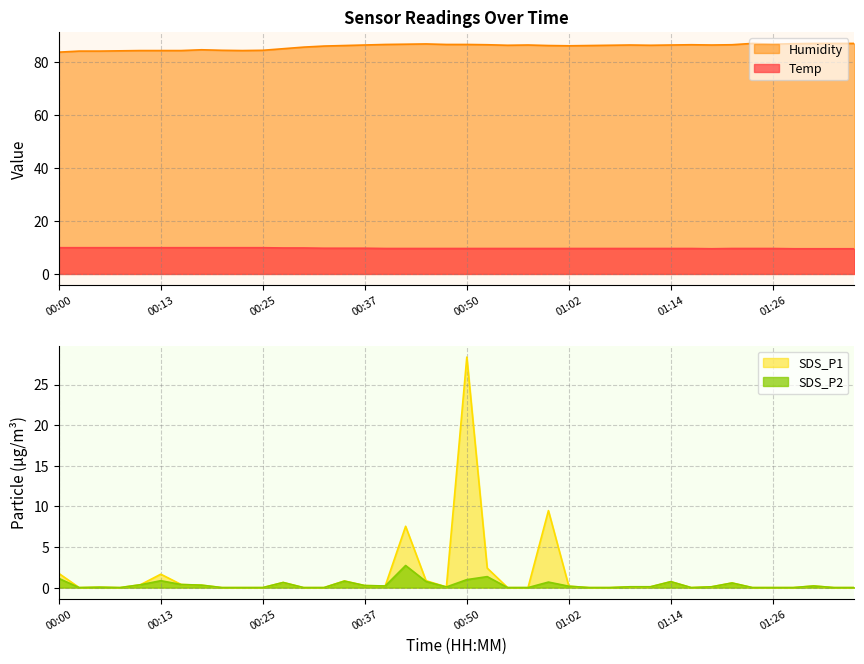

The SDS_P2 series shows 0.3 at 00:40. True or false?

False